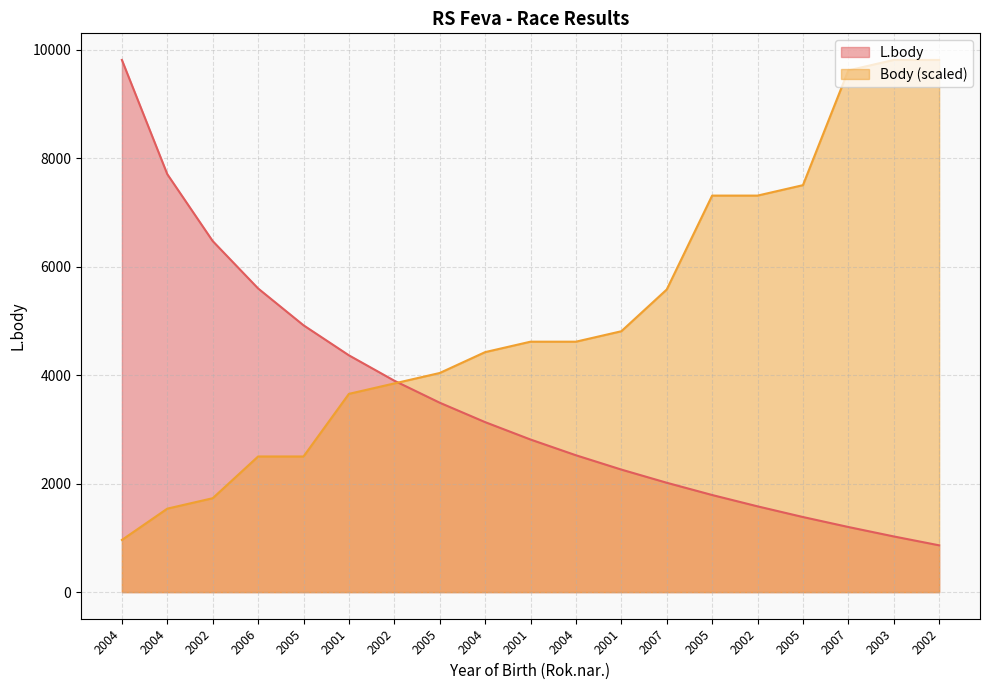

What is the average value of the Body series?

5064.0